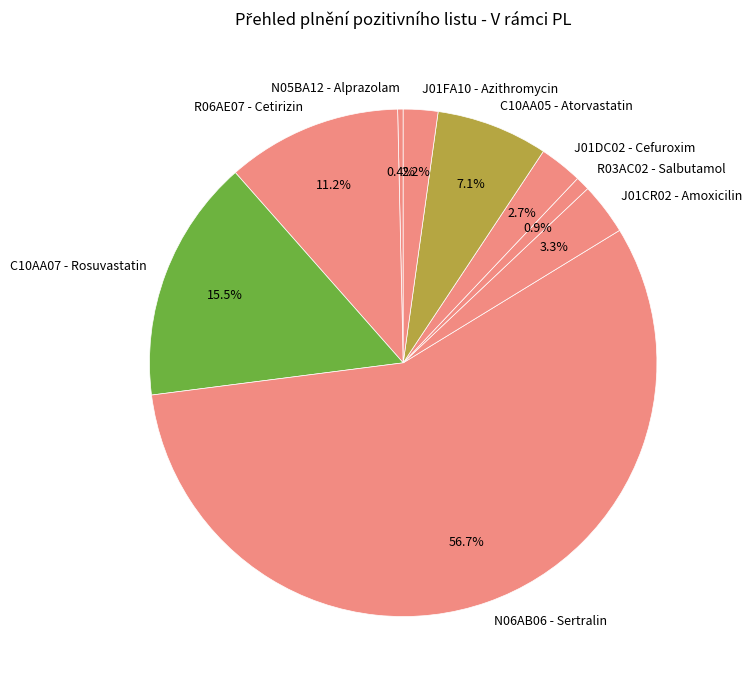

Count the number of slices in the pie.

9